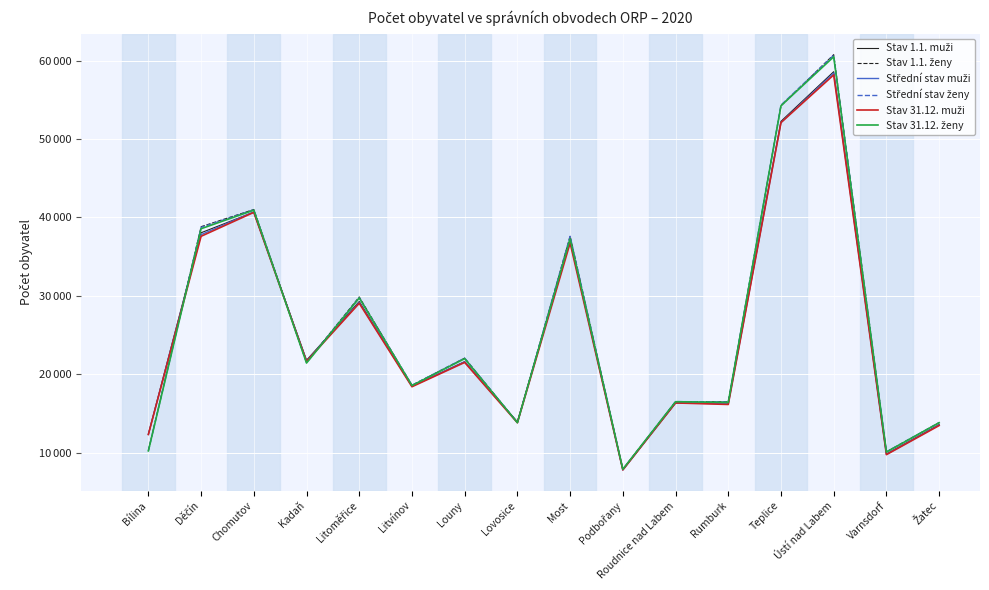

True or false: Stav 31.12. ženy has a value of 21414 at Kadaň.

True